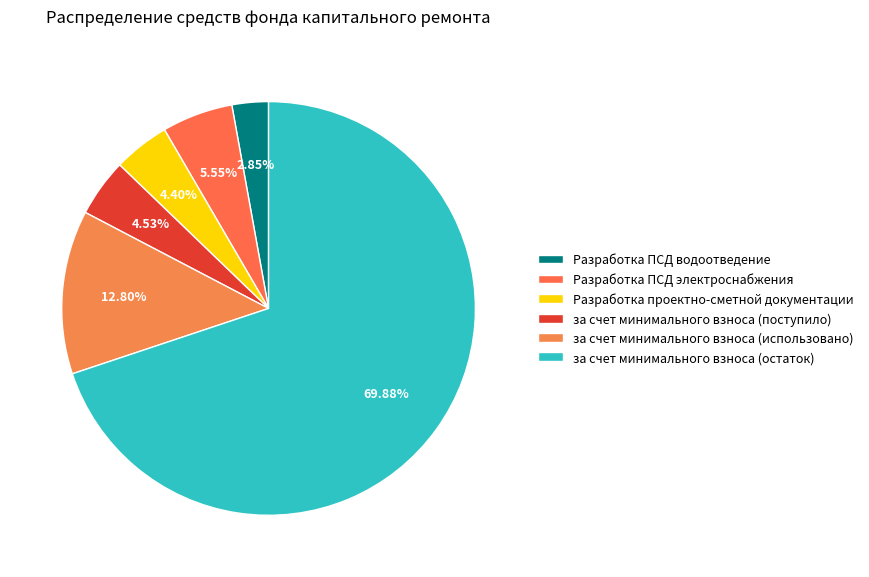

Count the number of slices in the pie.

6